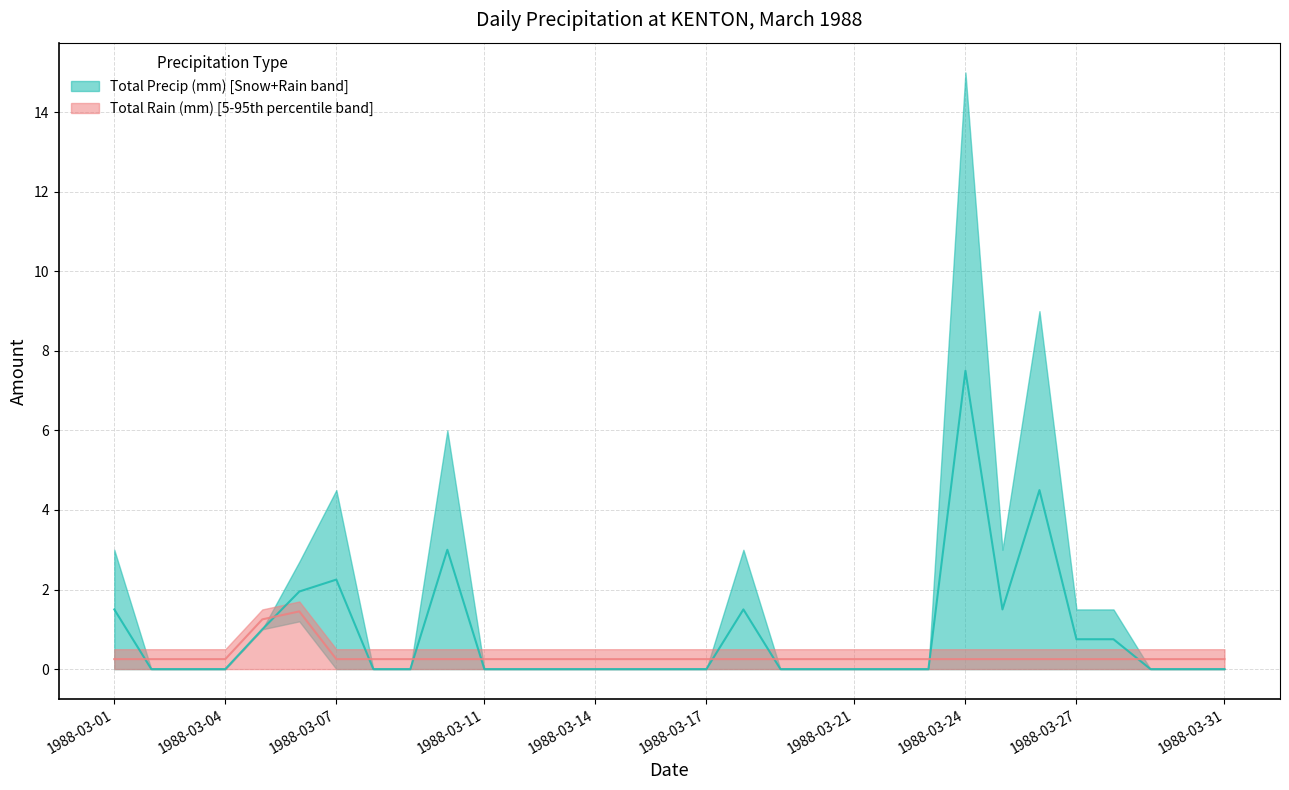

True or false: Total Rain (mm) has more than 1 interior local peaks.

False